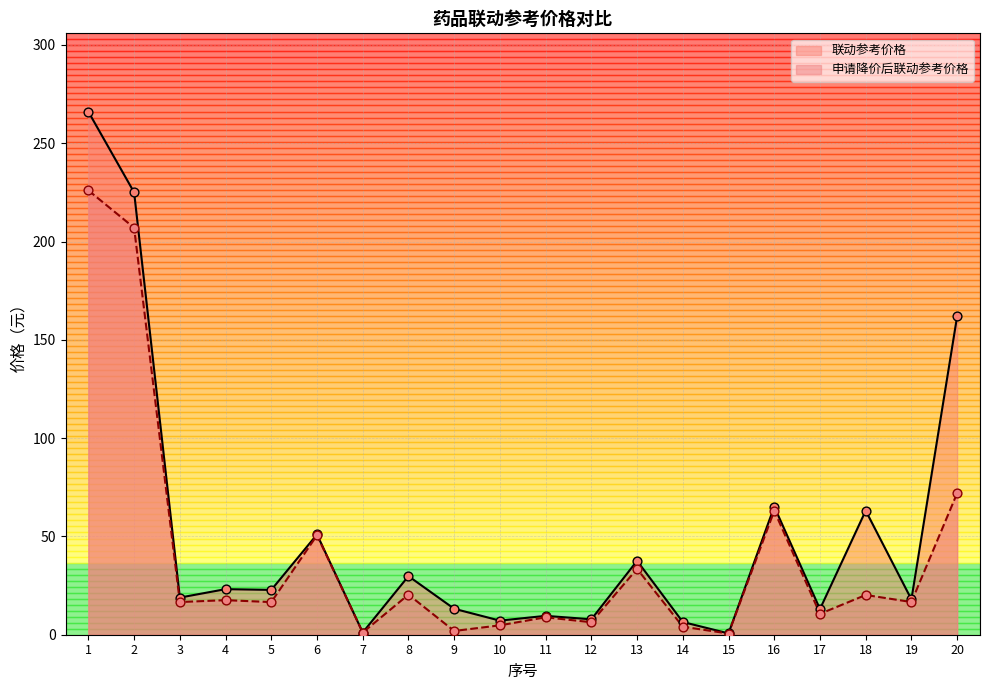

Which series contains the highest Y value?

联动参考价格